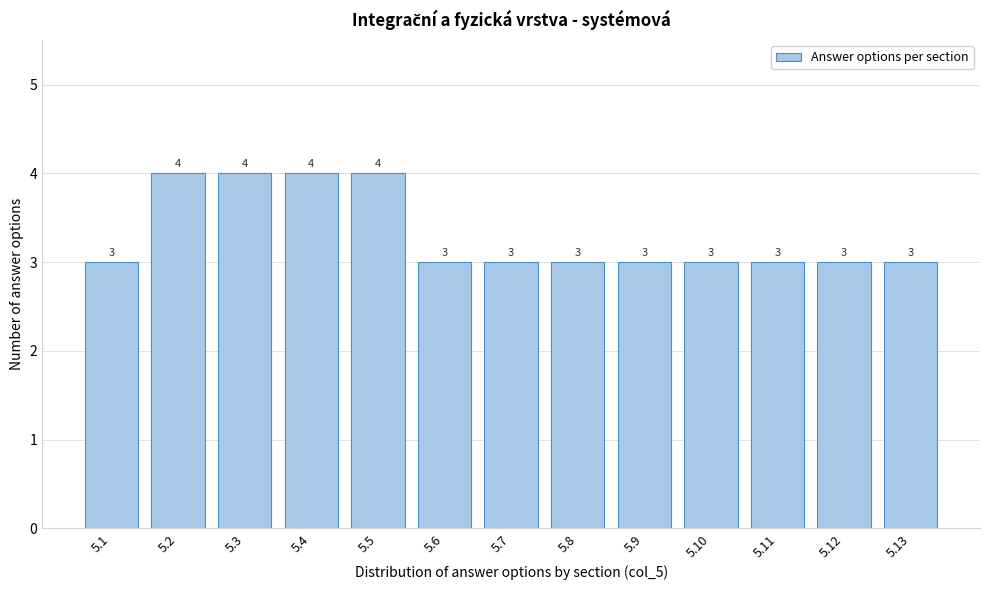

Reading left to right, what are all the values shown in this chart?

3	4	4	4	4	3	3	3	3	3	3	3	3